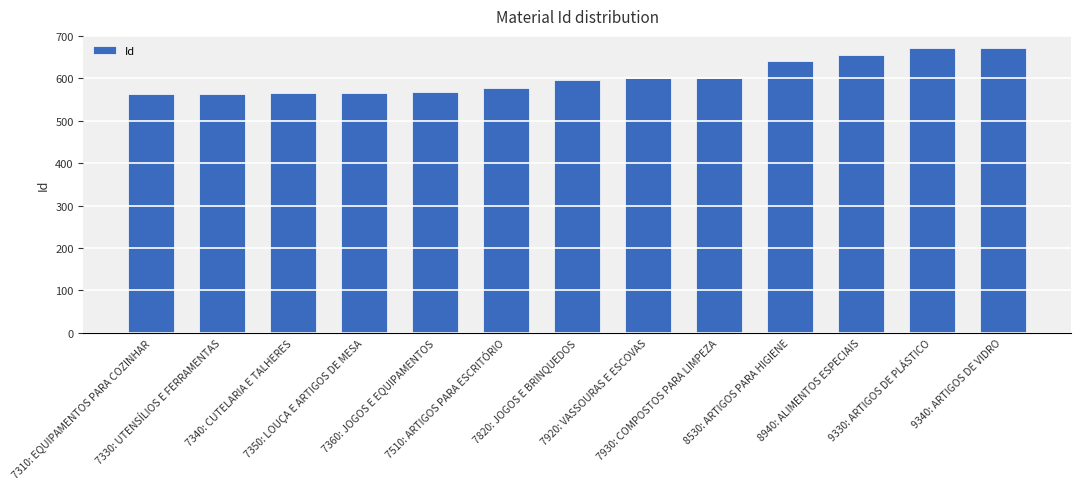

What is the change in value from 7930: COMPOSTOS PARA LIMPEZA to 8530: ARTIGOS PARA HIGIENE?

+40